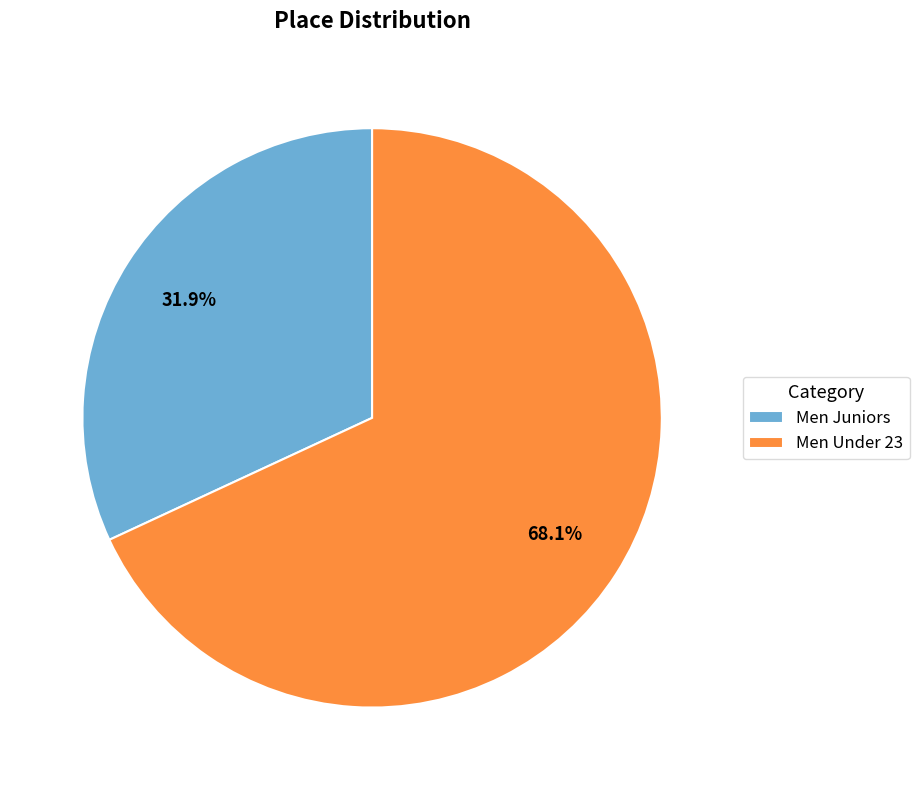

What portion of the pie excludes Men Juniors?

68.1%